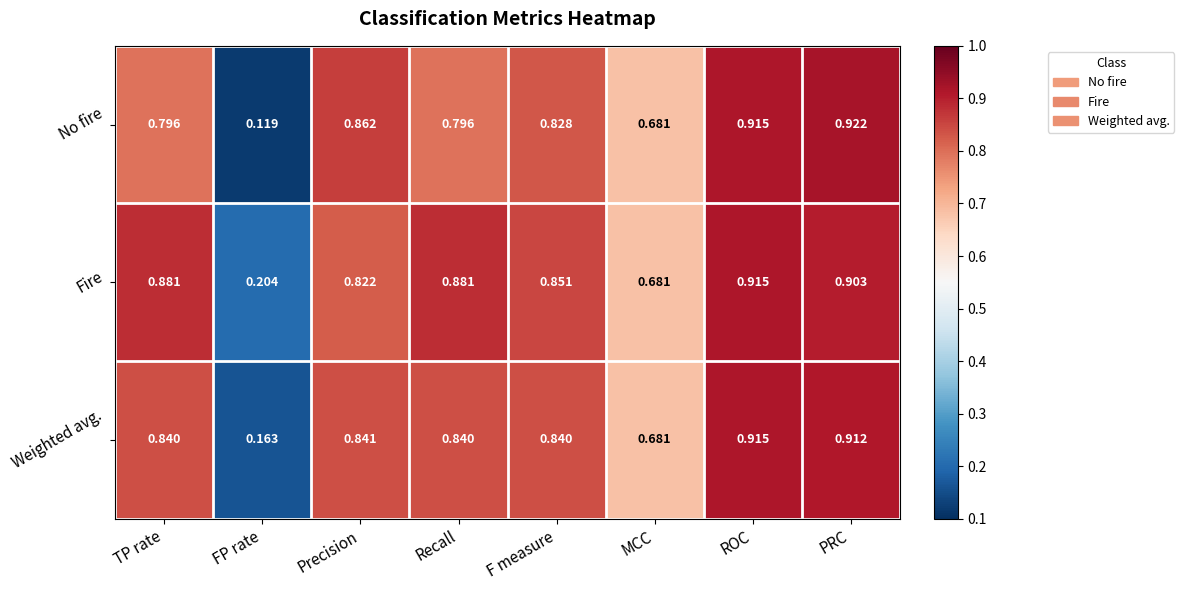

Rank the series at Recall from highest to lowest value.

Fire, Weighted avg., No fire